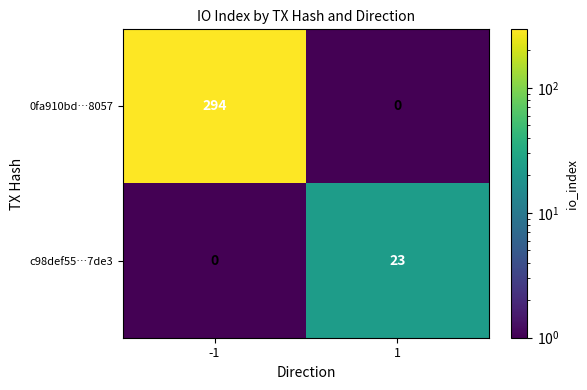

What is the approximate value of 0fa910bd…8057 at -1, to the nearest 5?

295